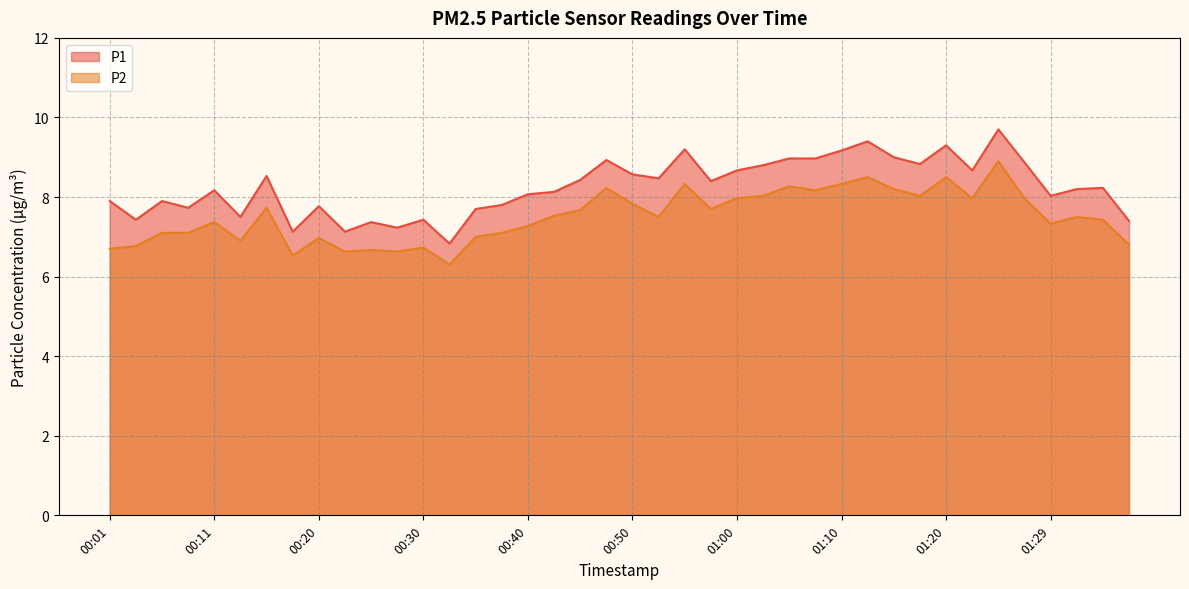

At which category does P1 reach its first local valley?

00:03